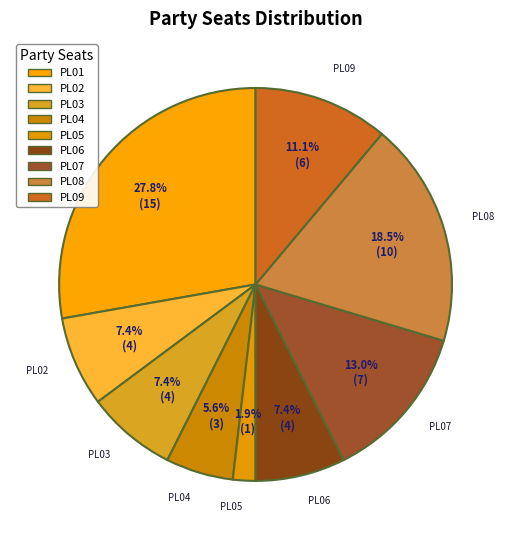

Is it true that PL06 is 7% of the pie?

True